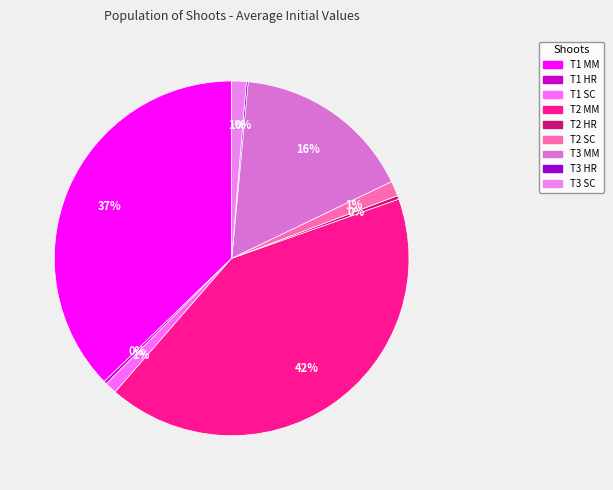

To the nearest percent, what is the difference between the largest and smallest slice percentages?

42%